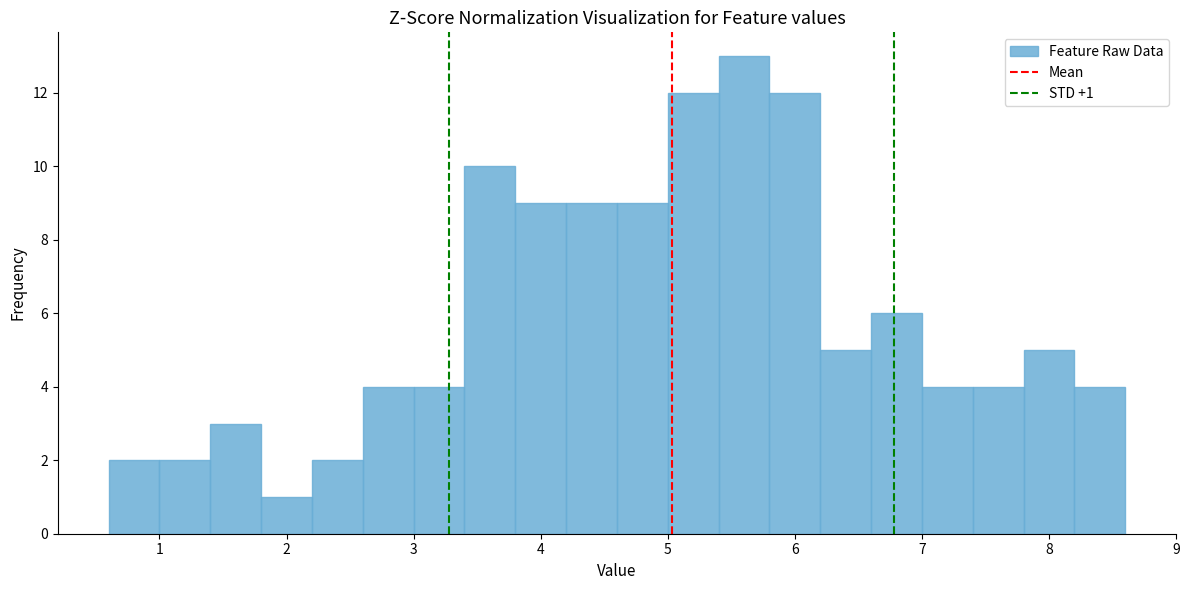

Over which range of the x-axis is the bar tallest?

5.4 to 5.8